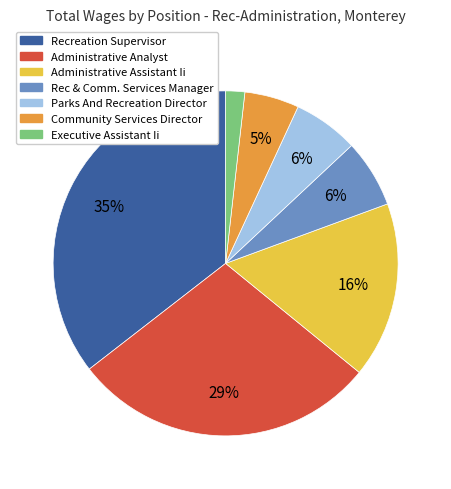

Do Executive Assistant Ii and Rec & Comm. Services Manager together represent more than half of the pie?

No